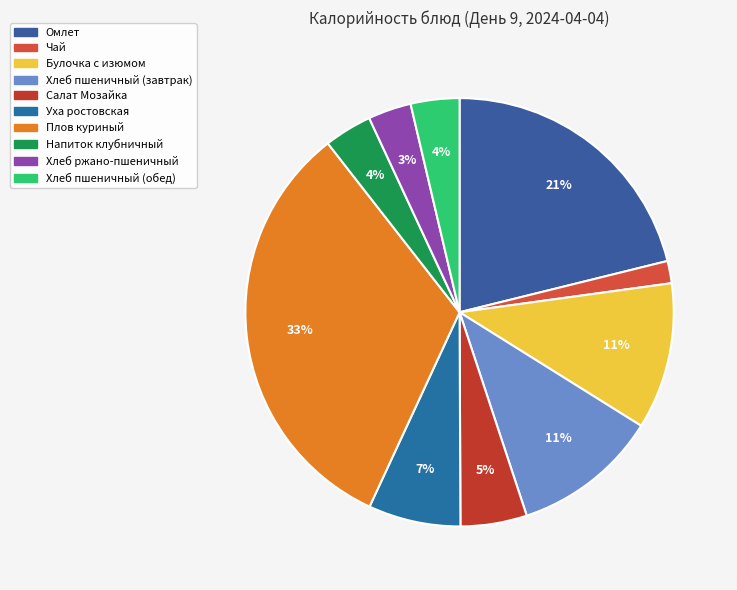

To the nearest percent, what portion does Плов куриный represent?

33%